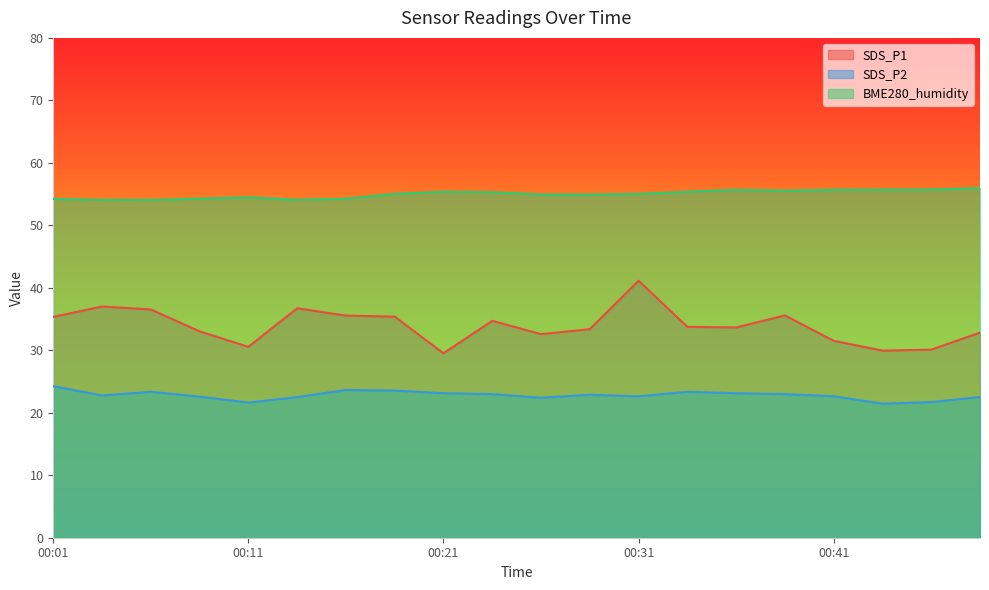

Does the chart display data point markers on the line(s)?

No